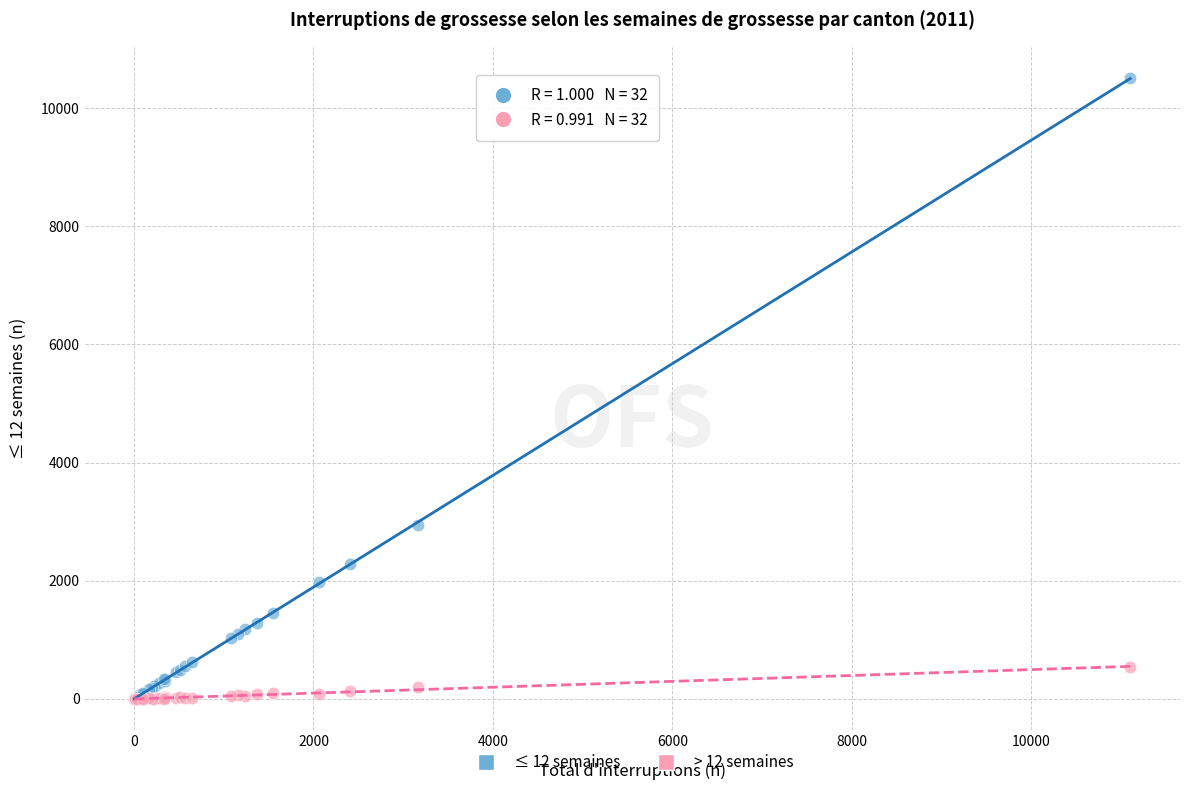

Across all series, what Y value is closest to 5255?

2946